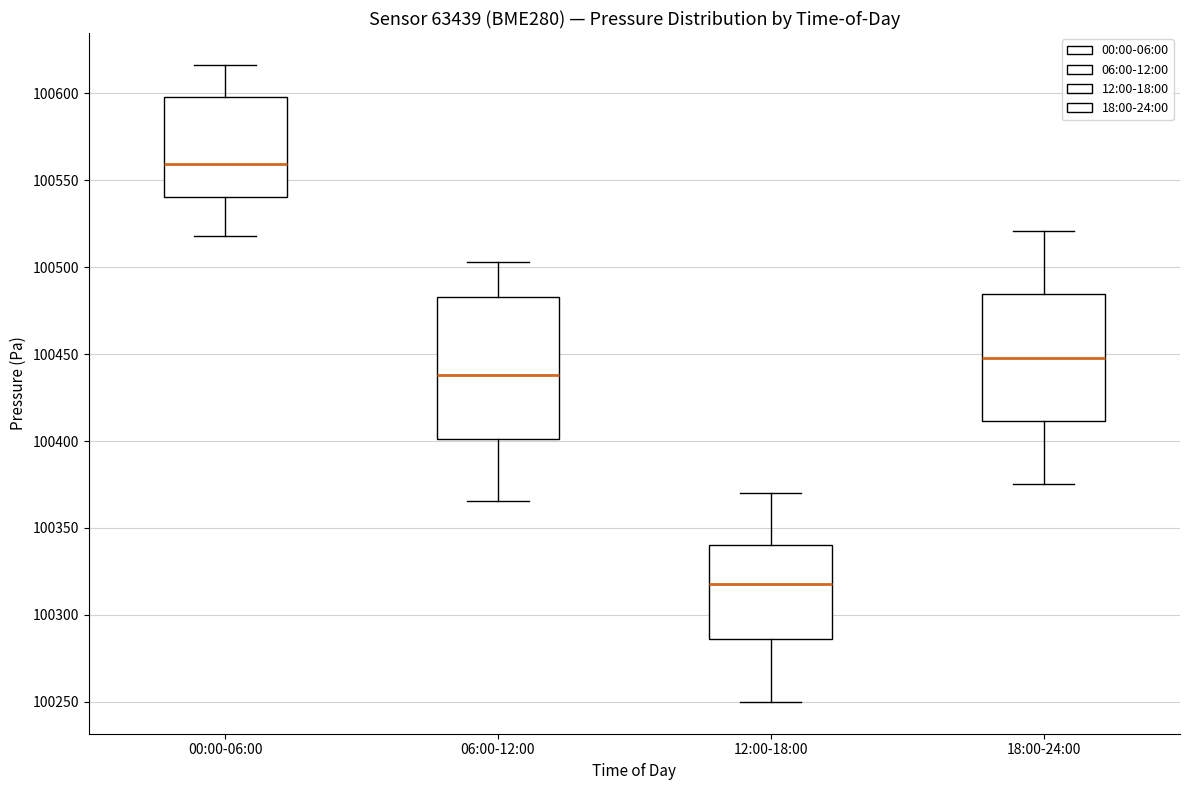

Reading left to right, read every box against the y-axis: the position of its median line, the range the box covers, and the ends of its whiskers. The values are not printed on the chart, so give them approximately, as read against the axis.

00:00-06:00: median 100560, box 100540 to 100600, whiskers 100520 to 100615
06:00-12:00: median 100440, box 100400 to 100485, whiskers 100365 to 100505
12:00-18:00: median 100320, box 100285 to 100340, whiskers 100250 to 100370
18:00-24:00: median 100450, box 100410 to 100485, whiskers 100375 to 100520